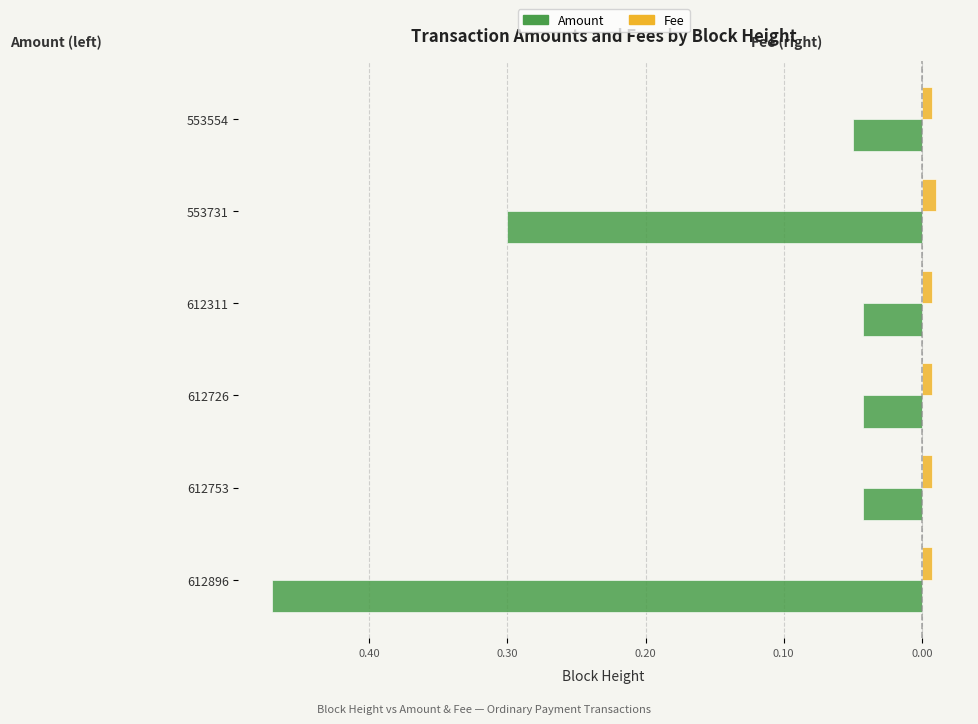

What are all the series names shown in the legend?

Amount, Fee